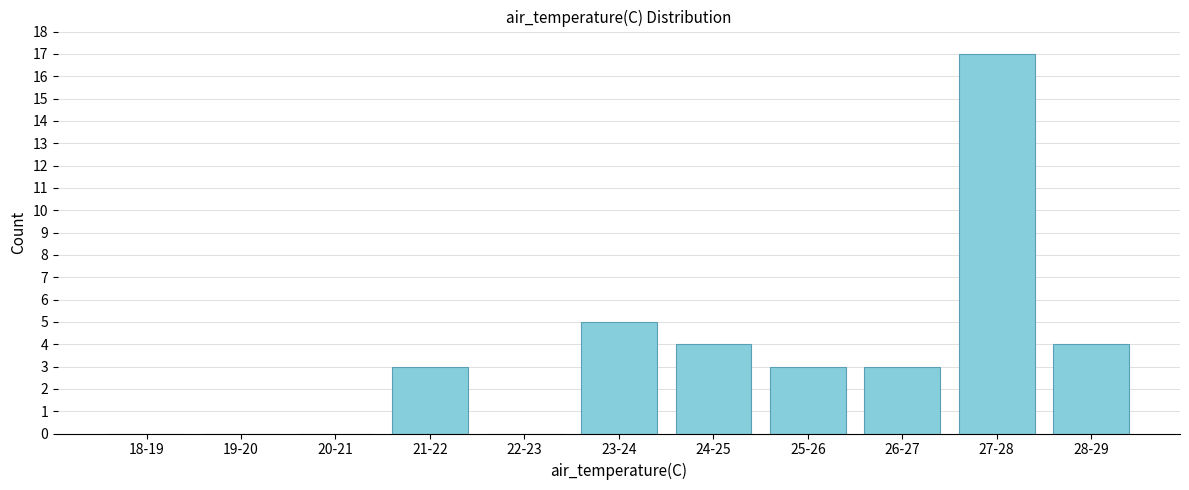

Reading right to left, what are all the values shown in this chart?

28-29=4	27-28=17	26-27=3	25-26=3	24-25=4	23-24=5	22-23=0	21-22=3	20-21=0	19-20=0	18-19=0